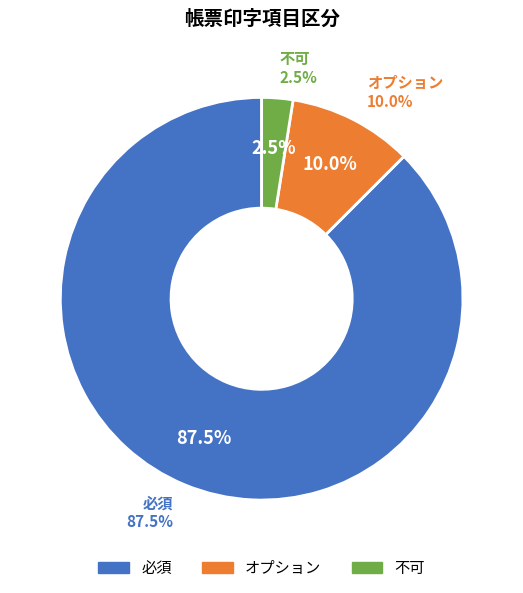

How many segments does this pie chart have?

3